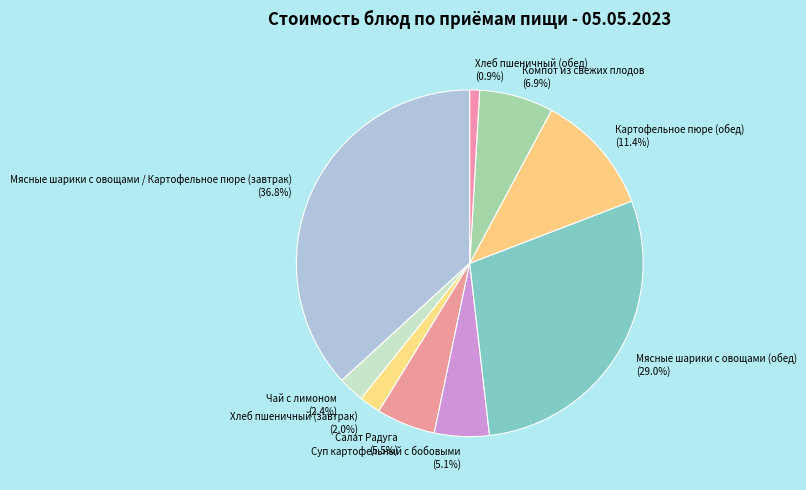

What portion of the pie excludes Хлеб пшеничный (обед)?

99.1%